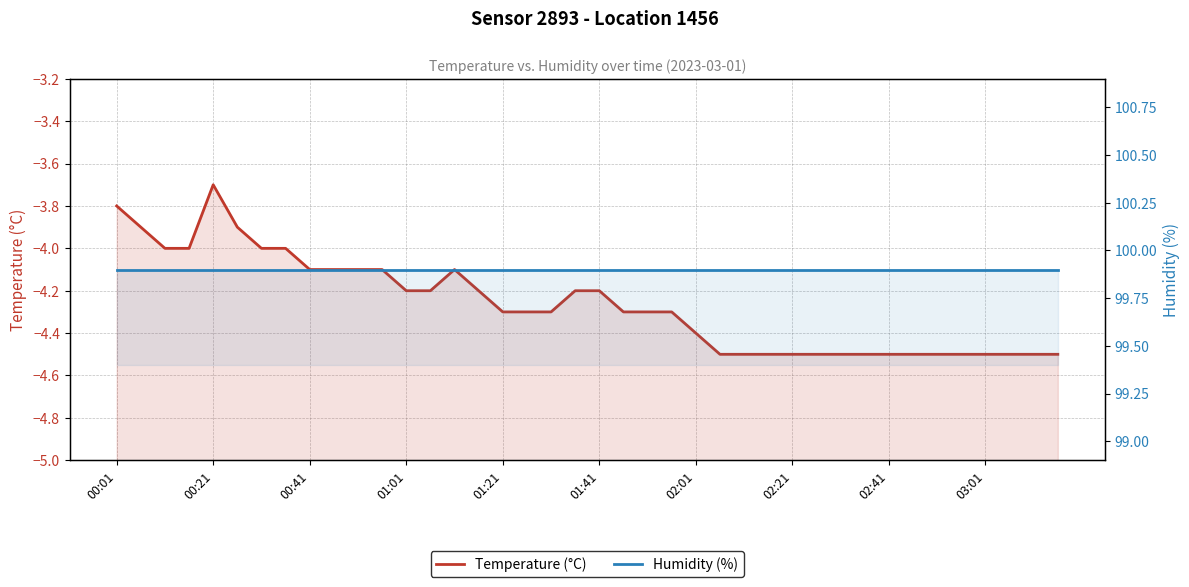

At which label does Temperature (°C) first exceed -4?

00:01